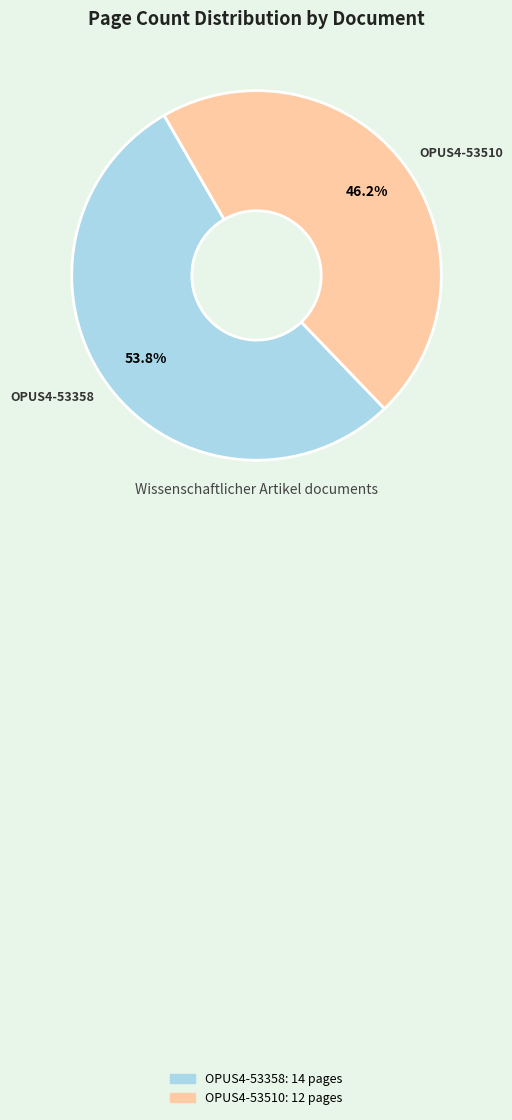

How many segments does this pie chart have?

2